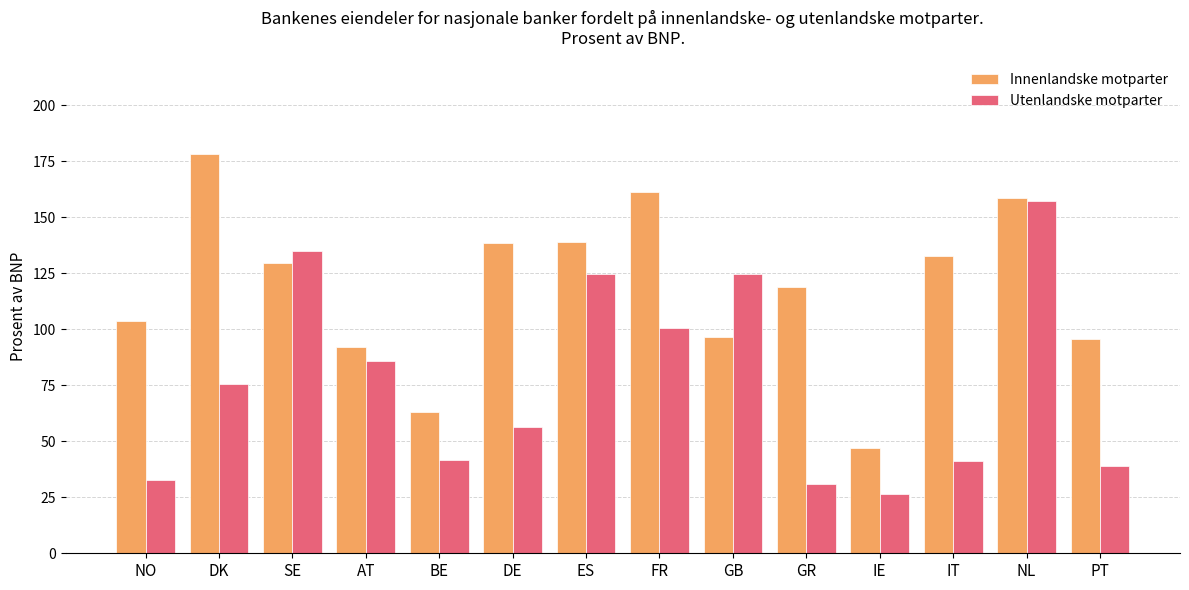

At which category is the sum across all series the highest?

NL